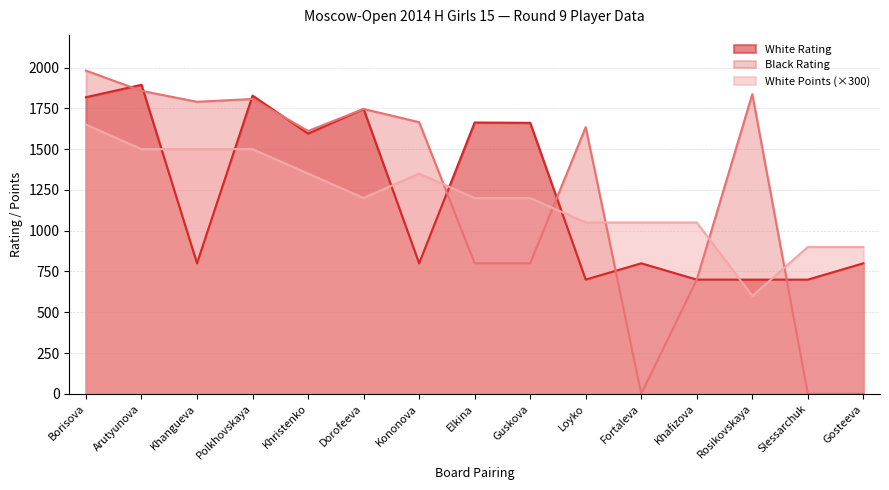

Which series ends up on top after the final intersection of White Rating and Black Rating?

White Rating